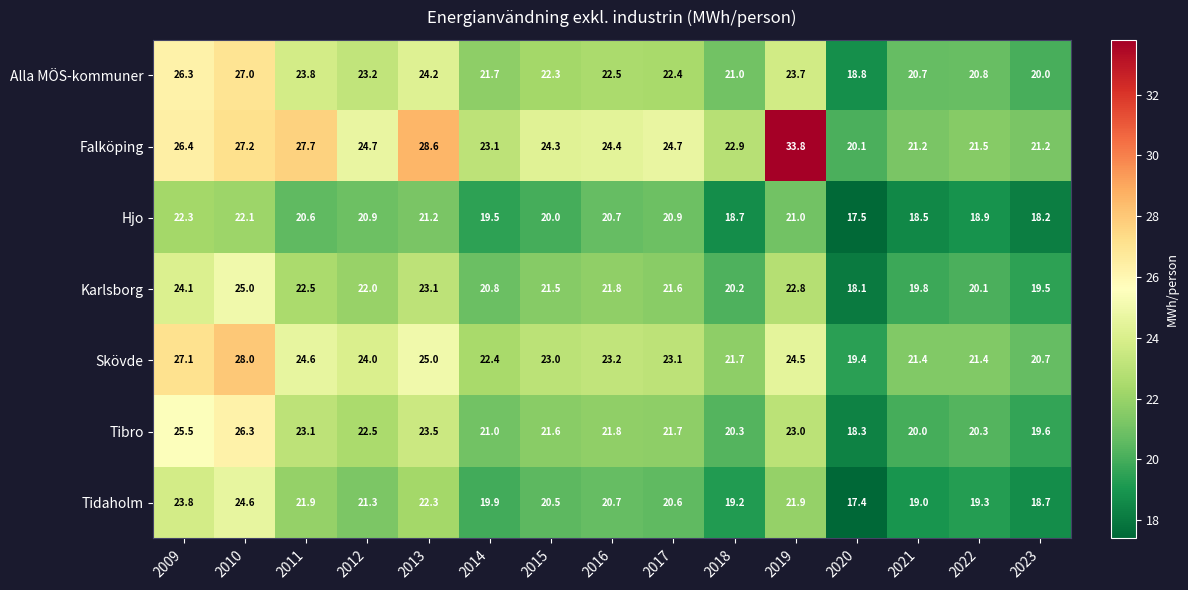

Read the Skövde value at 2021.

21.4